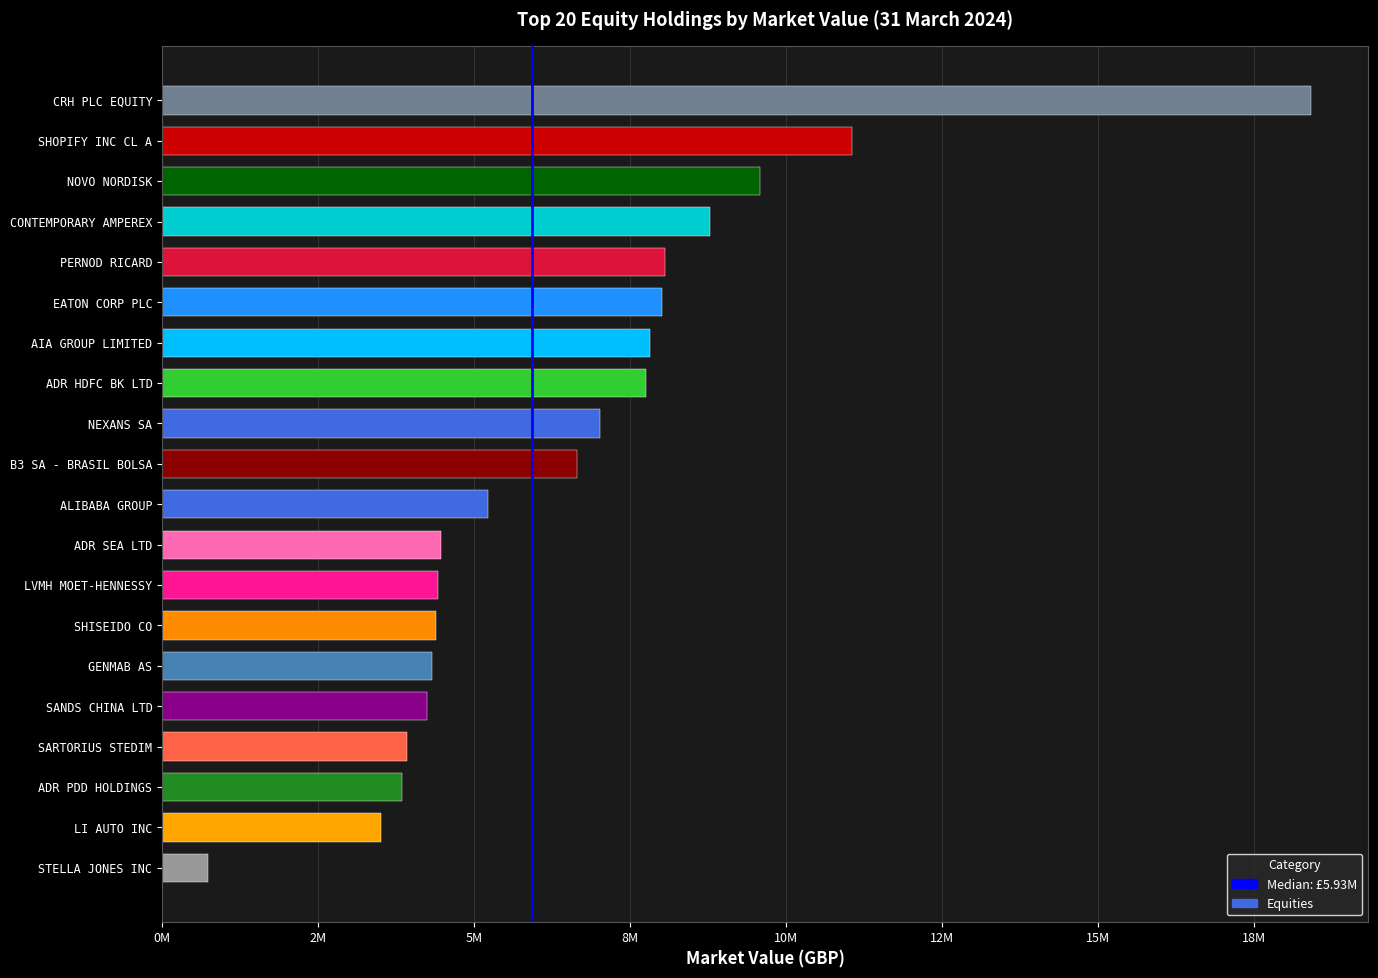

True or false: the data shows 7748250.0 at ADR HDFC BK LTD.

True